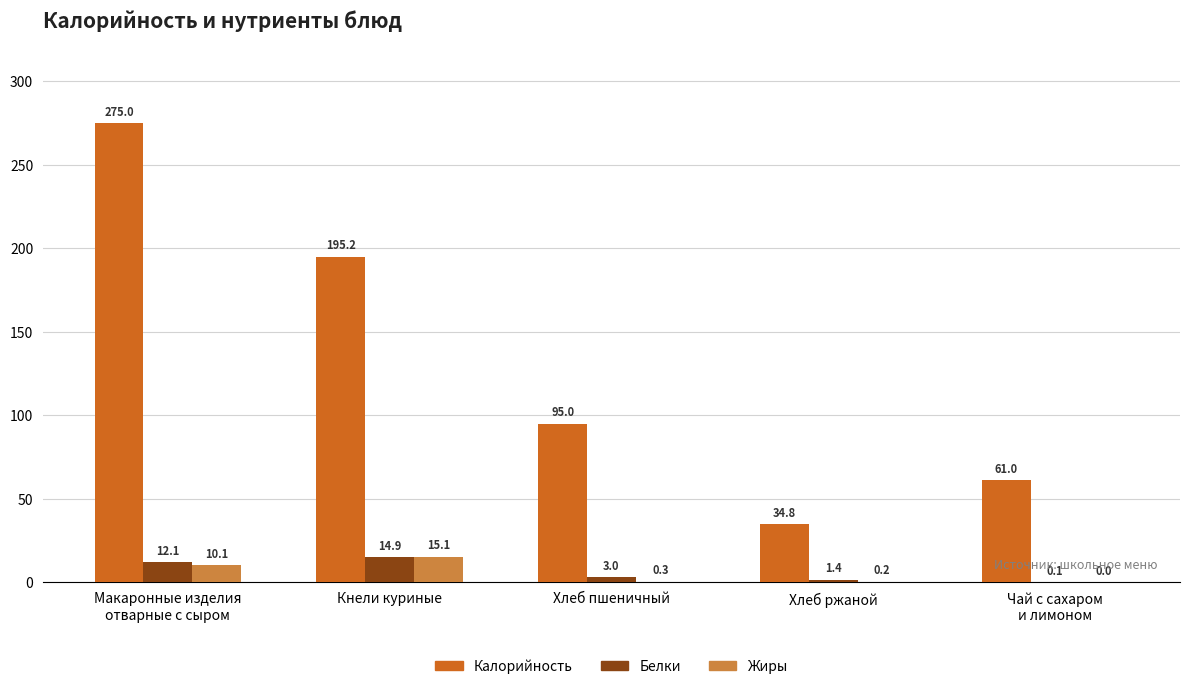

Is it true that Калорийность equals 275.3 at Кнели куриные?

False